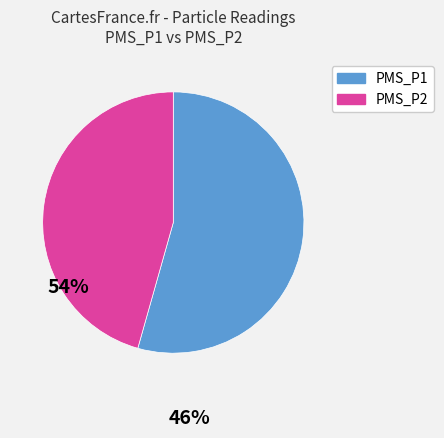

Rank the categories by value from highest to lowest.

PMS_P1, PMS_P2